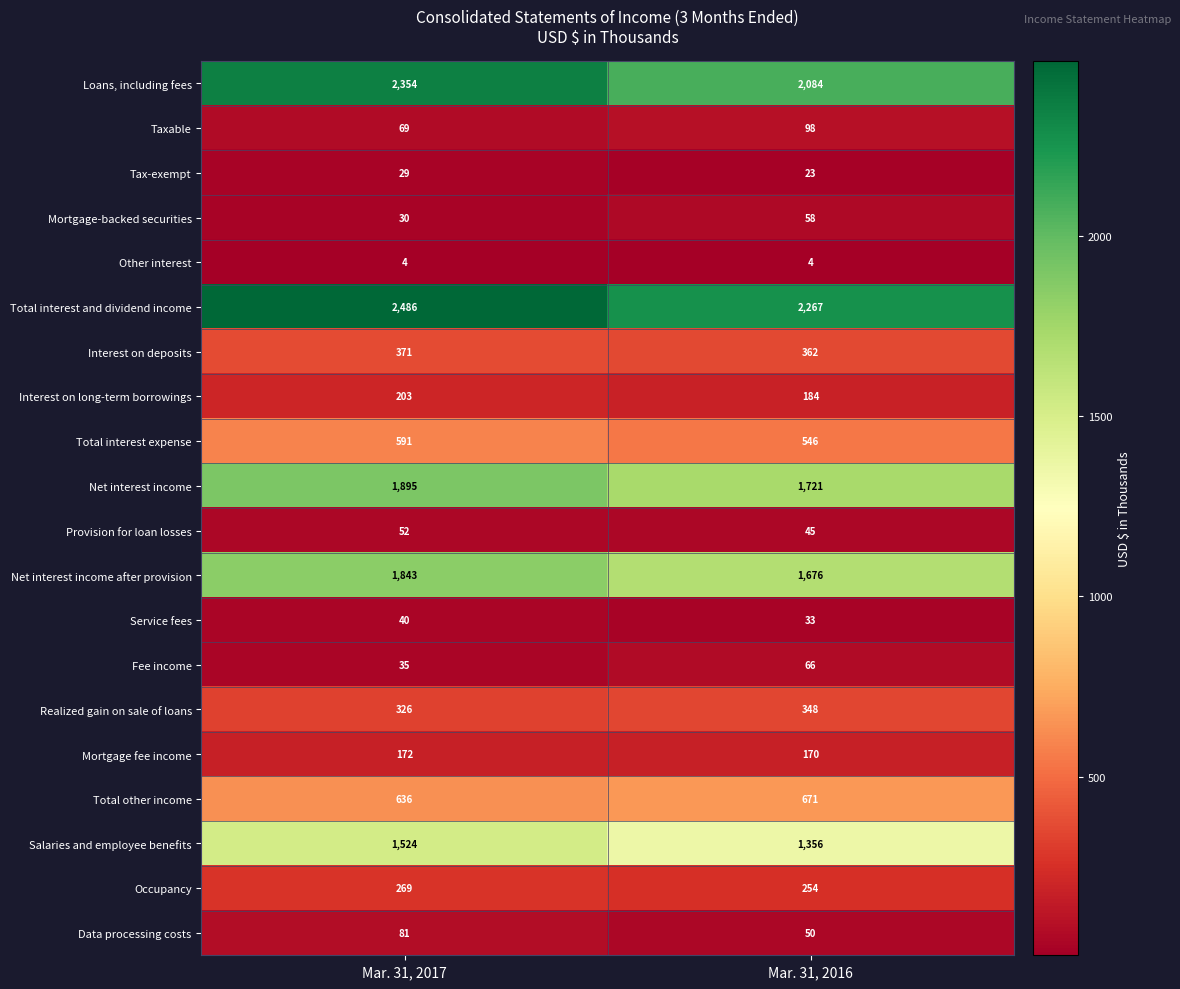

True or false: Fee income has a value of 103 at Mar. 31, 2016.

False